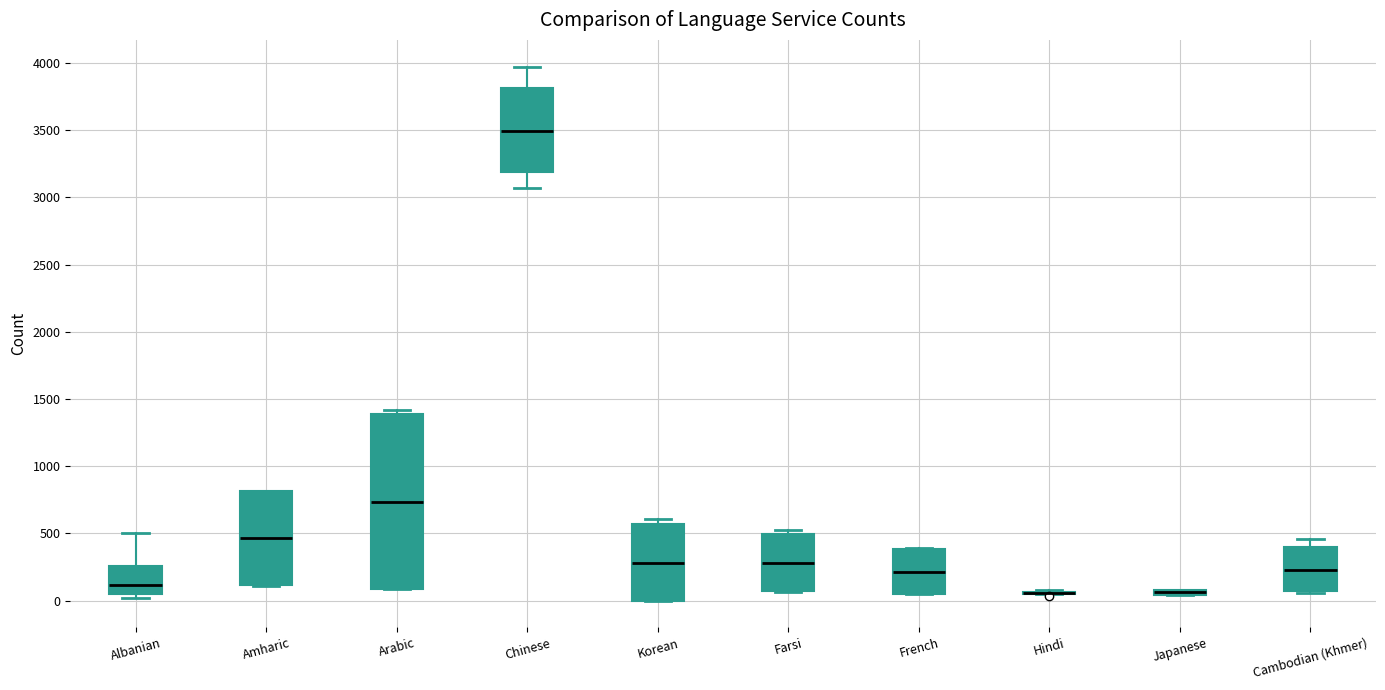

Where does the lower whisker of the box for Chinese end on the y-axis? The values are not printed on the chart, so give them approximately, as read against the axis.

3050